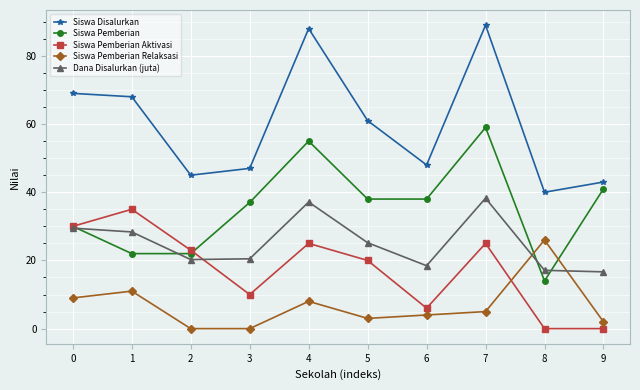

How many data points does each series have?

10